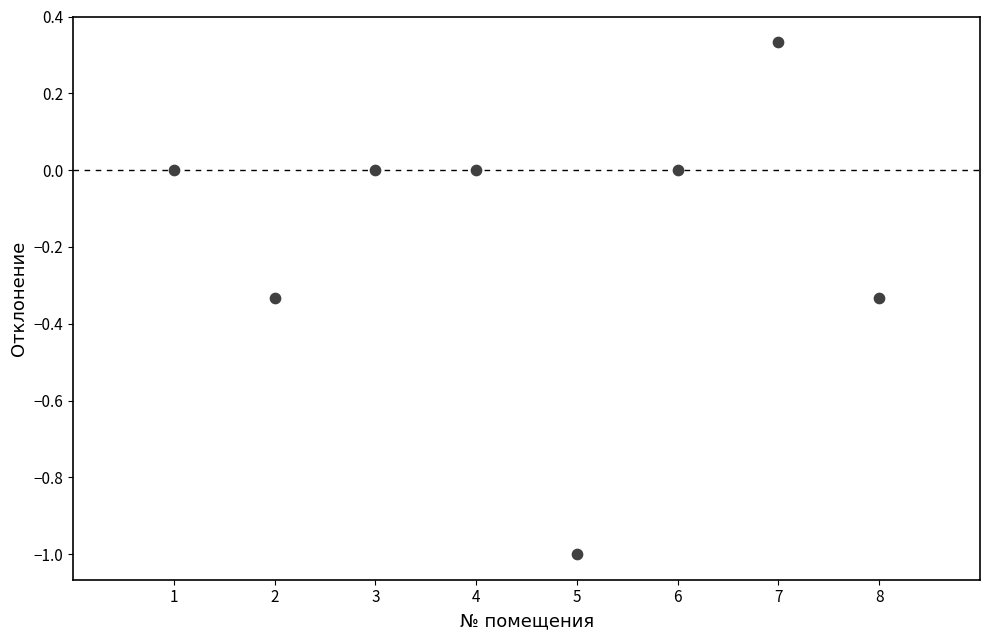

What is the range of Y values (max minus min)?

1.3